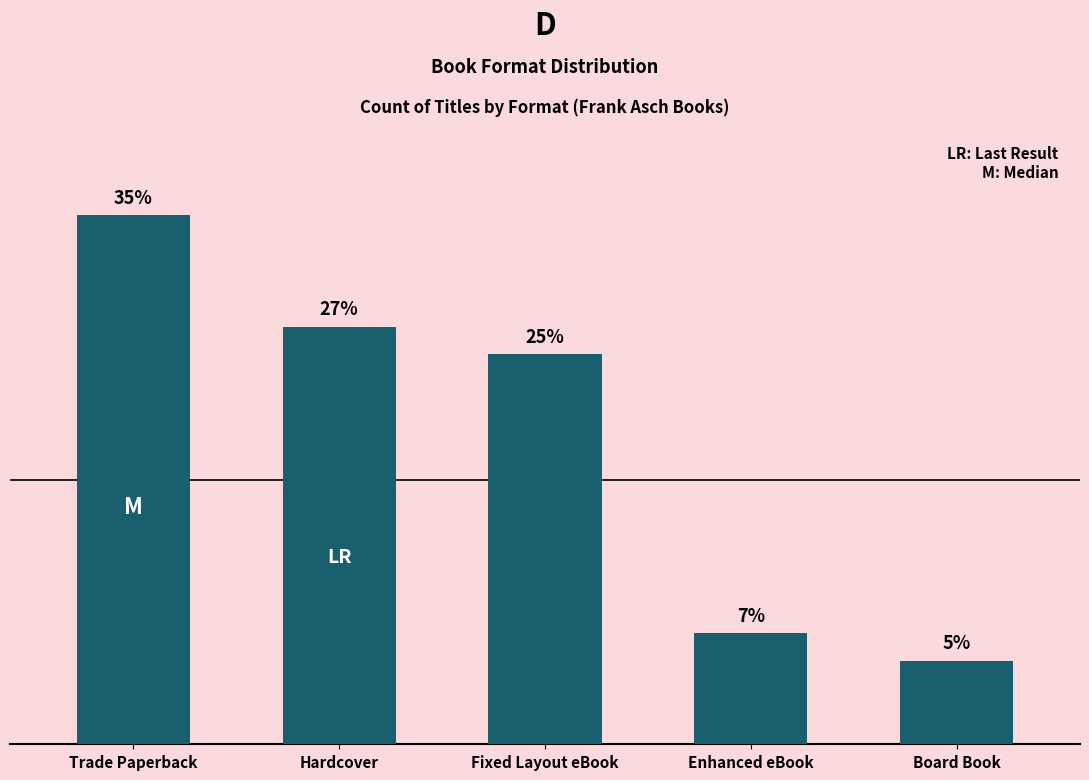

Does the chart contain any negative values?

No